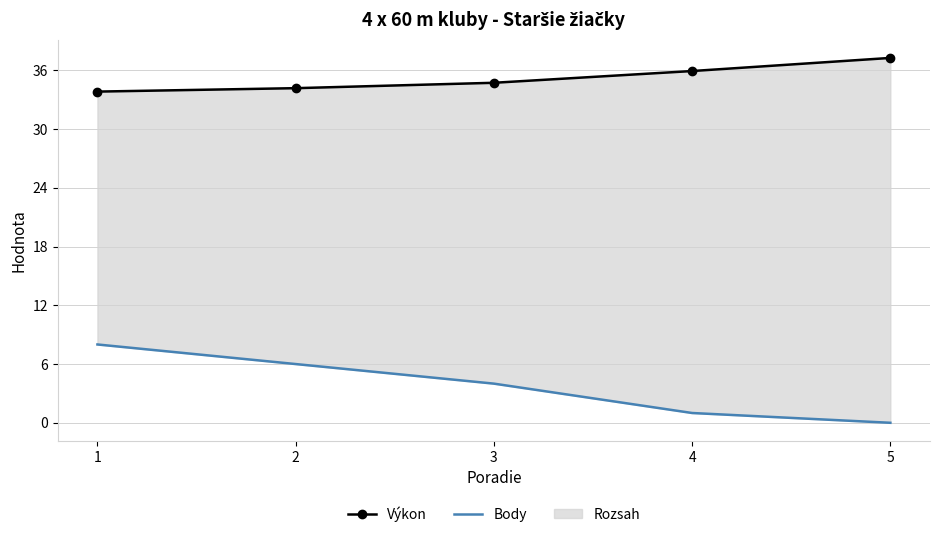

What is the sum of all Výkon values?

175.9